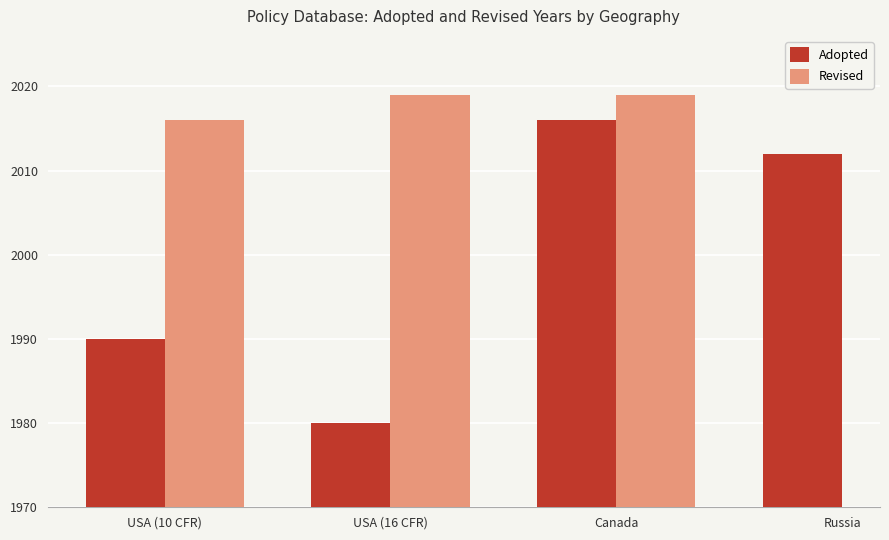

Which series has the largest total across all categories?

Adopted